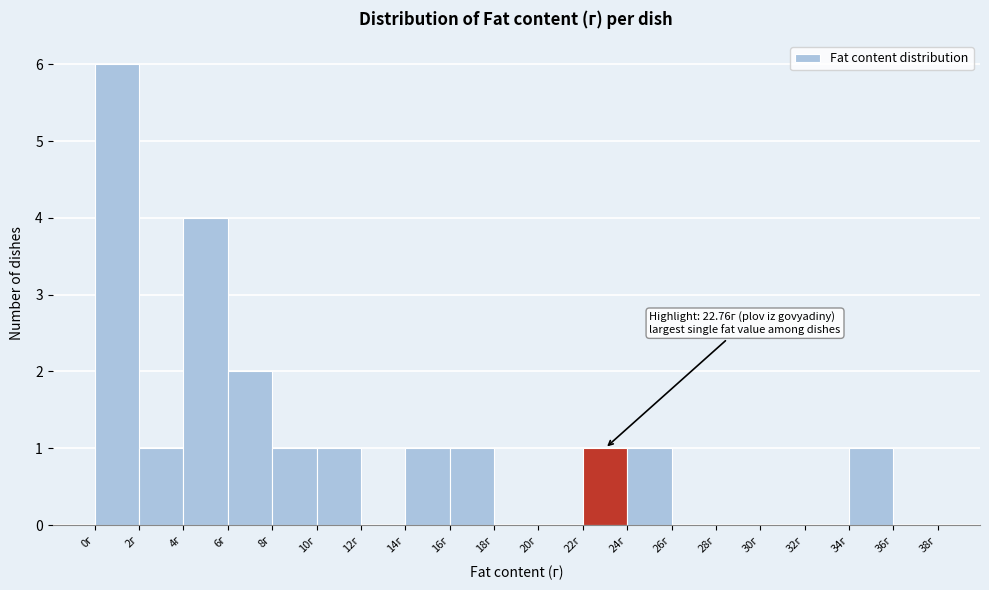

Which range on the x-axis has the tallest bar?

0 to 2